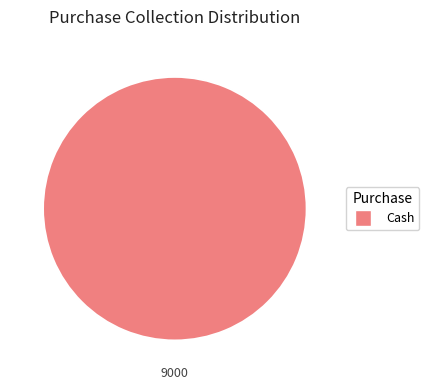

Is there any slice that represents more than half of the pie?

Yes